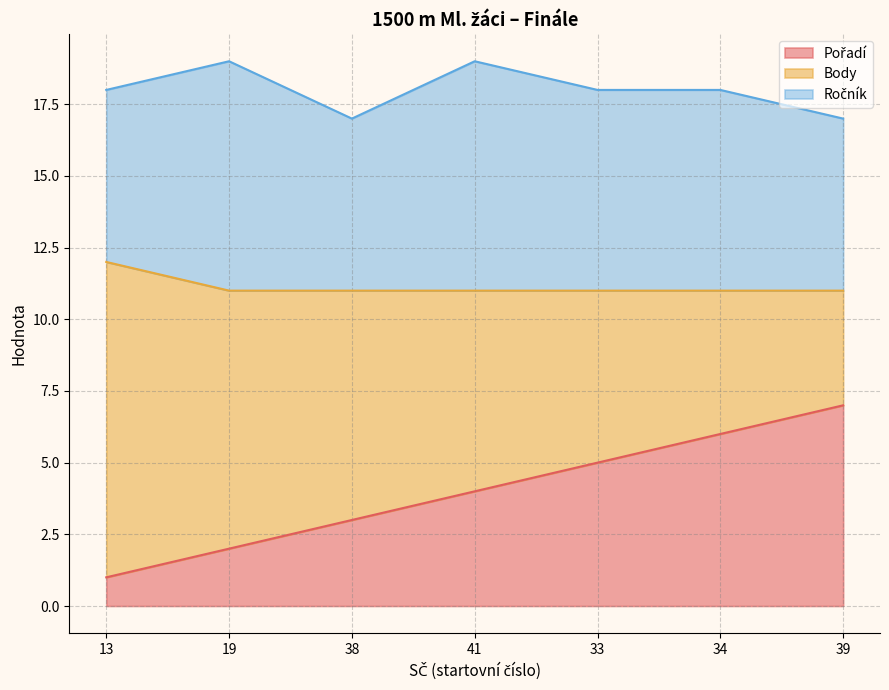

What is the value of the Body point at the 3rd from the left?

8